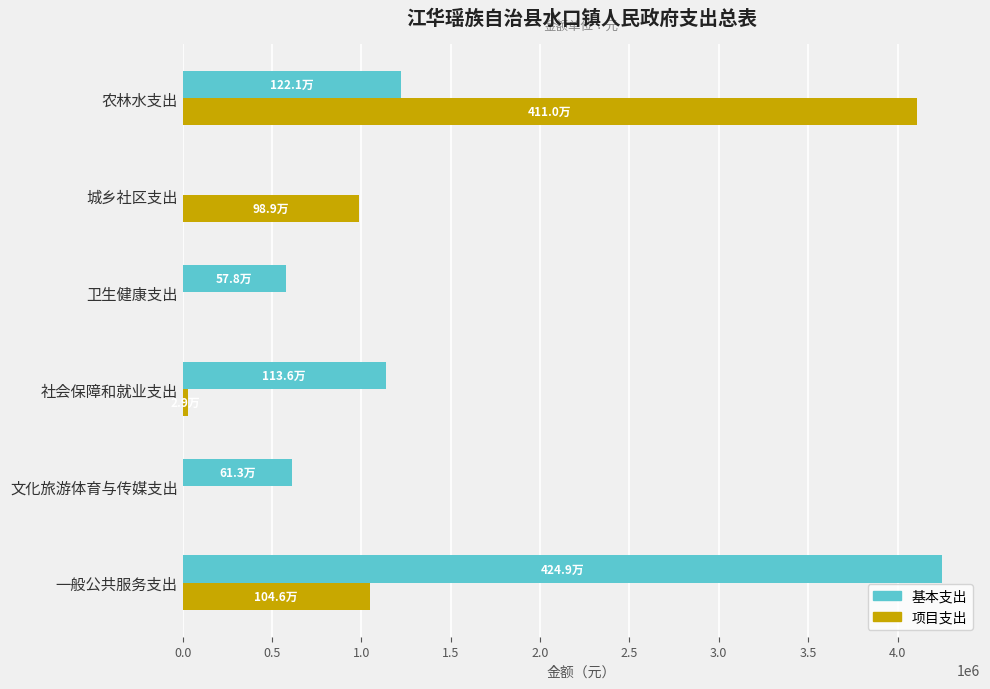

Which series has the largest total across all categories?

基本支出